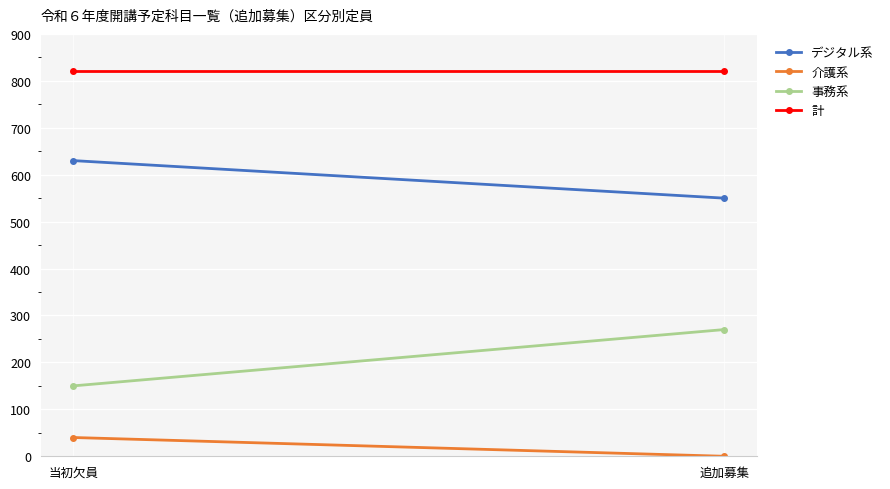

What is the label of the 2nd point from the left?

追加募集